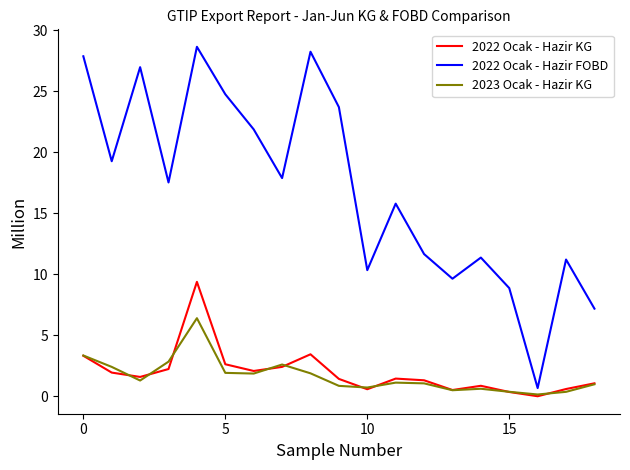

What is the maximum value for 2022 Ocak - Hazir FOBD?

28.6